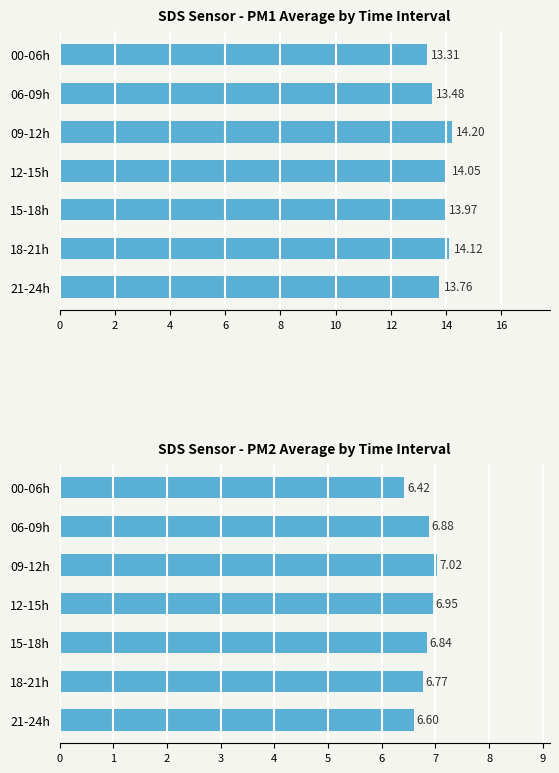

Reading left to right, extract all data points from this chart.

SDS_P1: 13.3	13.5	14.2	14.1	14.0	14.1	13.8
SDS_P2: 6.4	6.9	7.0	7.0	6.8	6.8	6.6